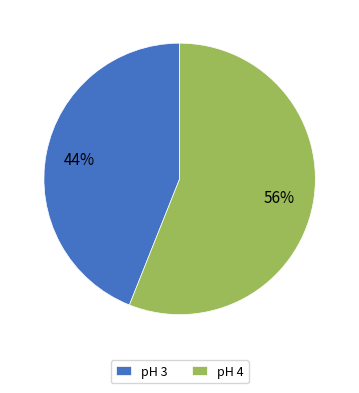

Count the number of slices in the pie.

2